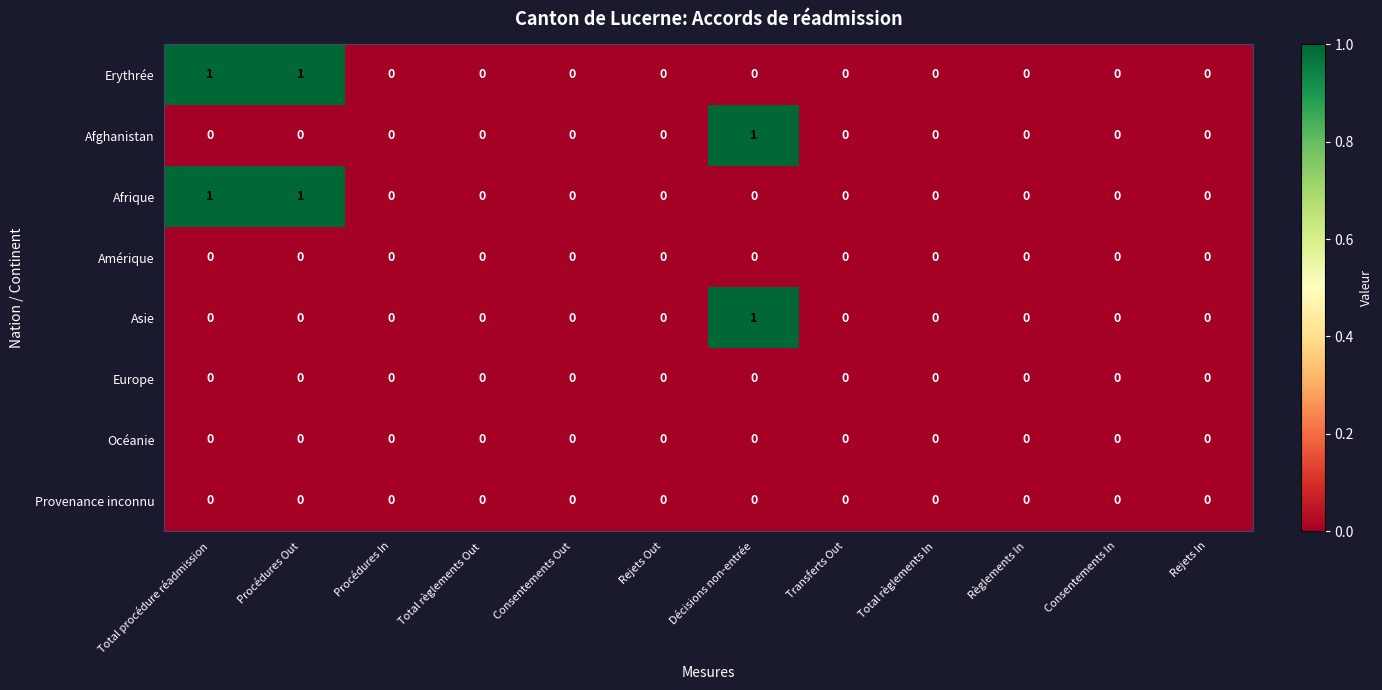

True or false: Amérique has a value of 0 at Rejets Out.

True